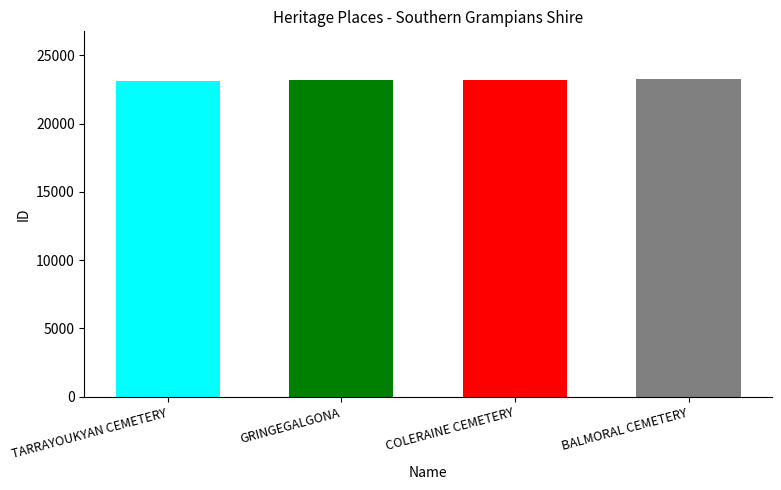

What is the difference between the values at COLERAINE CEMETERY and BALMORAL CEMETERY?

37